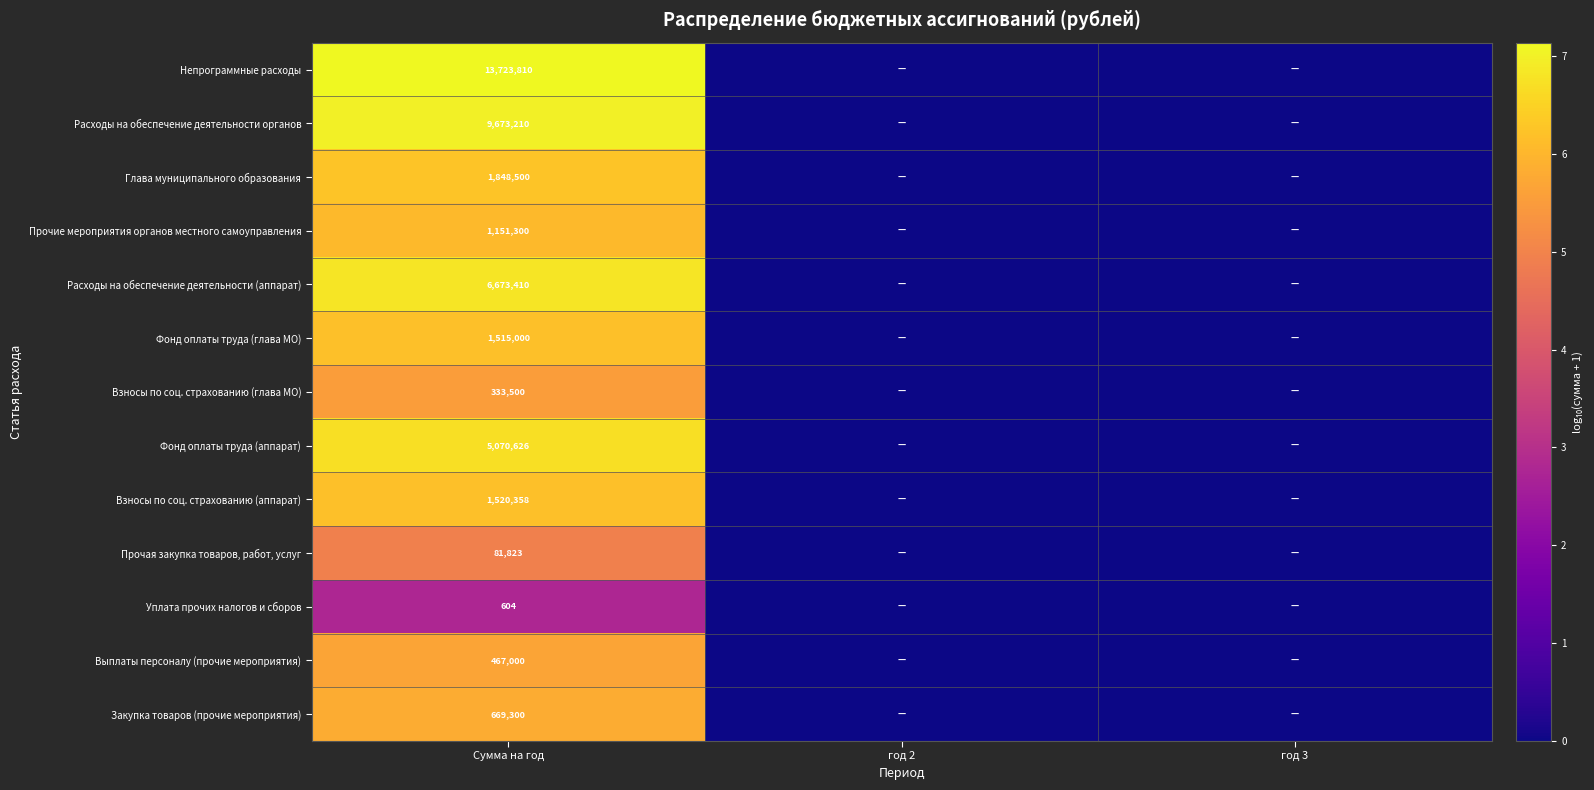

Rank the series at Сумма на год from highest to lowest value.

Непрограммные расходы, Расходы на обеспечение деятельности органов, Расходы на обеспечение деятельности (аппарат), Фонд оплаты труда (аппарат), Глава муниципального образования, Взносы по соц. страхованию (аппарат), Фонд оплаты труда (глава МО), Прочие мероприятия органов местного самоуправления, Закупка товаров (прочие мероприятия), Выплаты персоналу (прочие мероприятия), Взносы по соц. страхованию (глава МО), Прочая закупка товаров, работ, услуг, Уплата прочих налогов и сборов